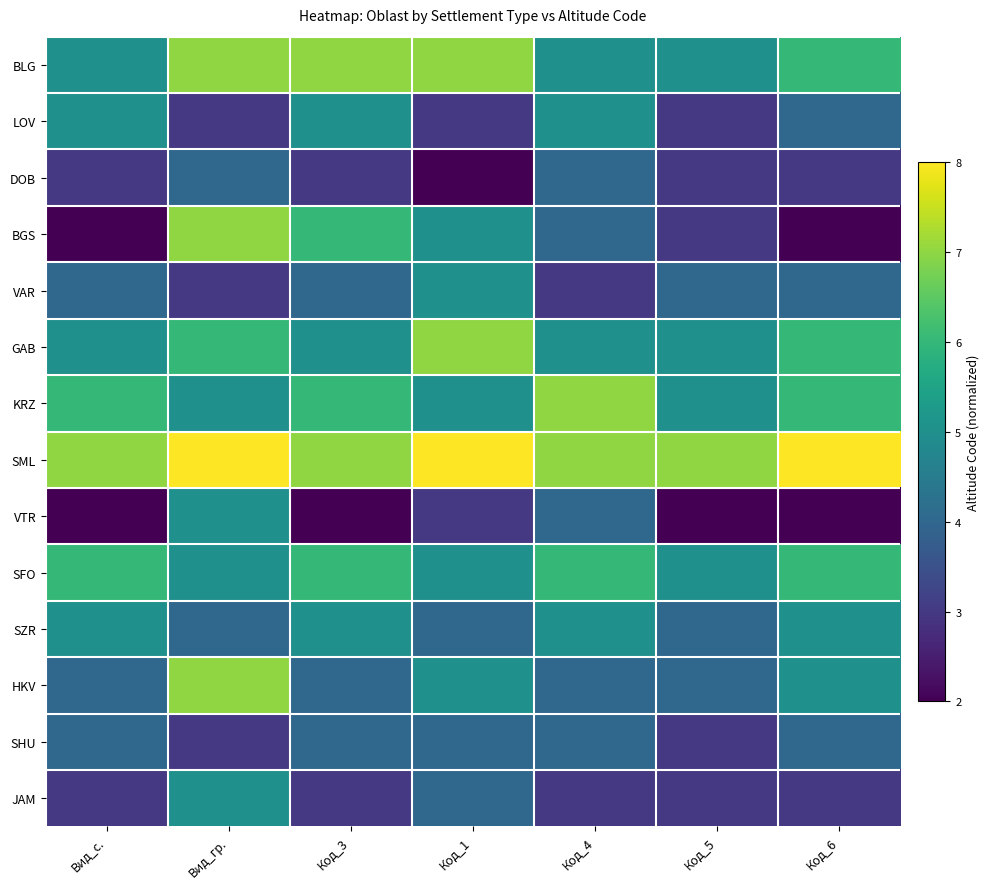

Which label corresponds to the largest value in the chart?

Вид_гр.